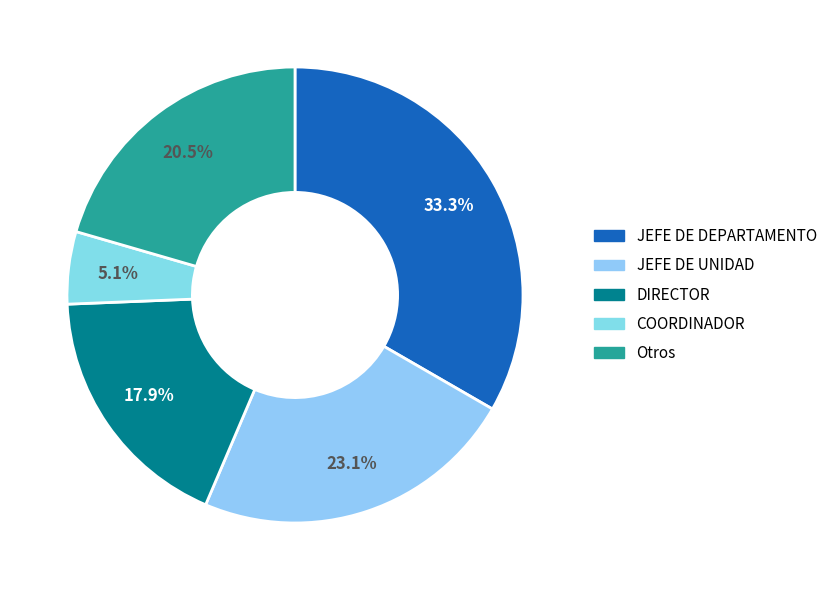

How many slices are in this pie chart?

5